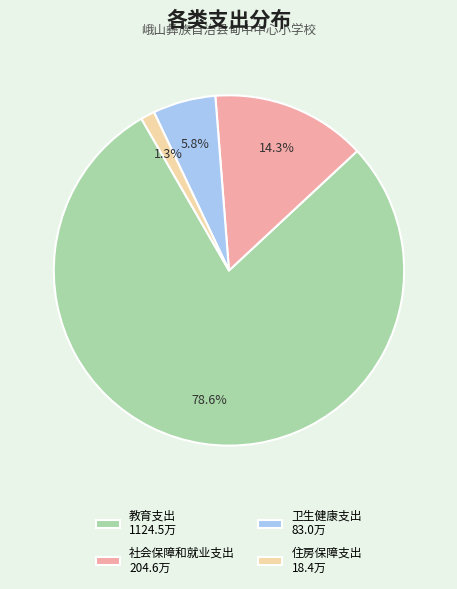

Count the number of slices in the pie.

4